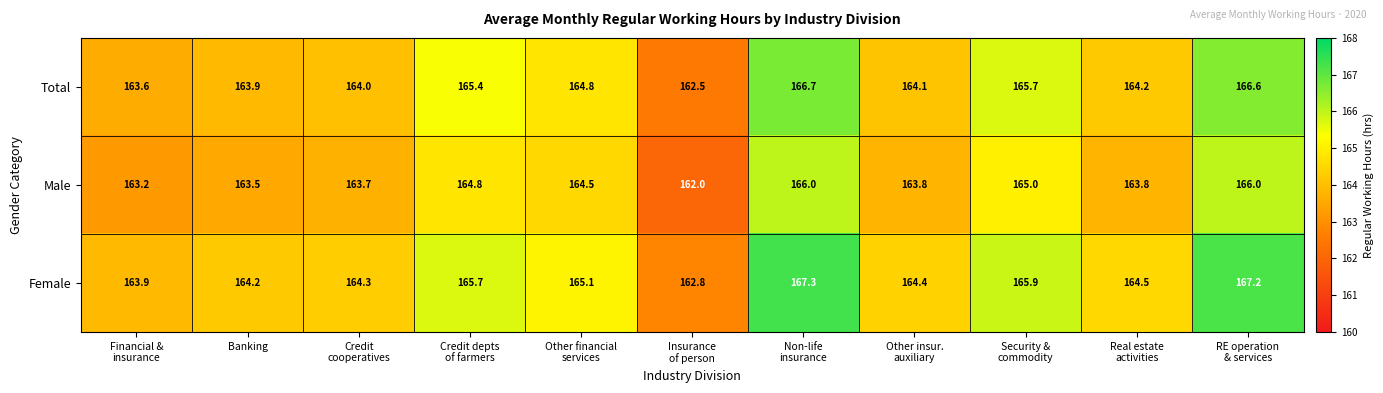

What is the spread (max minus min) of values at Non-life
insurance?

1.3